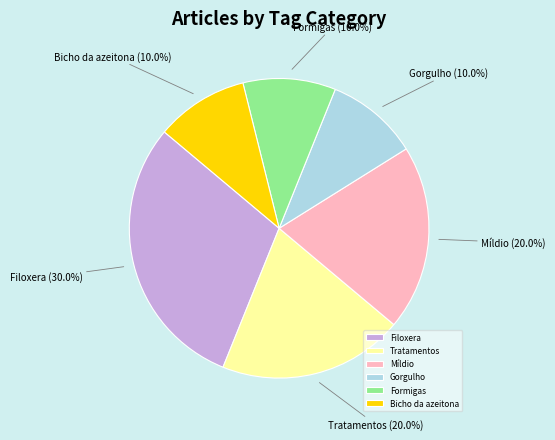

To the nearest percent, what percentage of the pie is Míldio?

20%